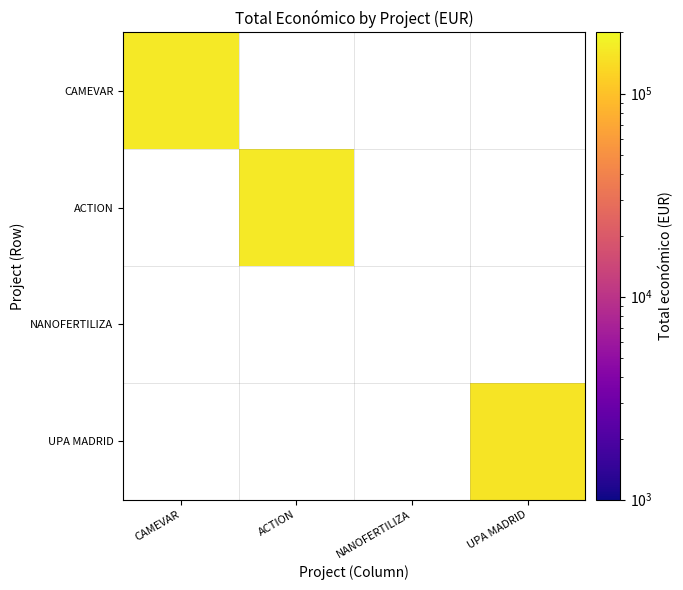

Rank the series by their maximum value, from highest to lowest.

CAMEVAR, ACTION, NANOFERTILIZA, UPA MADRID